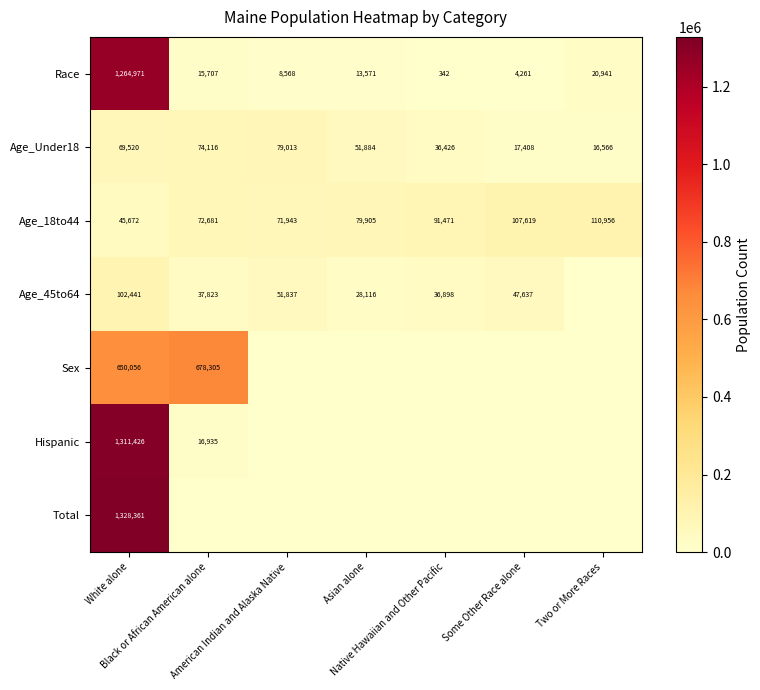

What is the average value of the Age_Under18 series?

49276